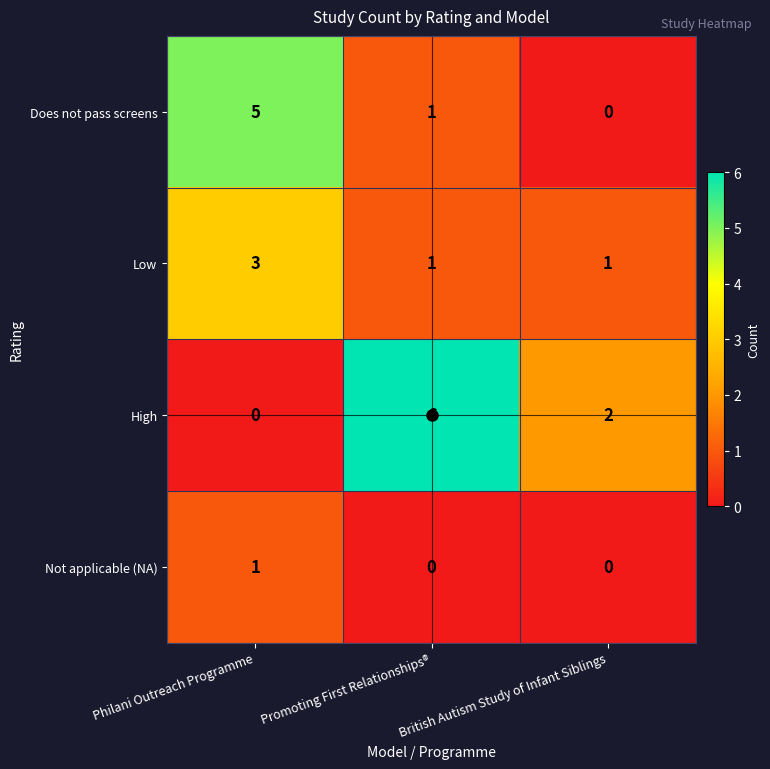

What is the spread (max minus min) of values at Philani Outreach Programme?

5